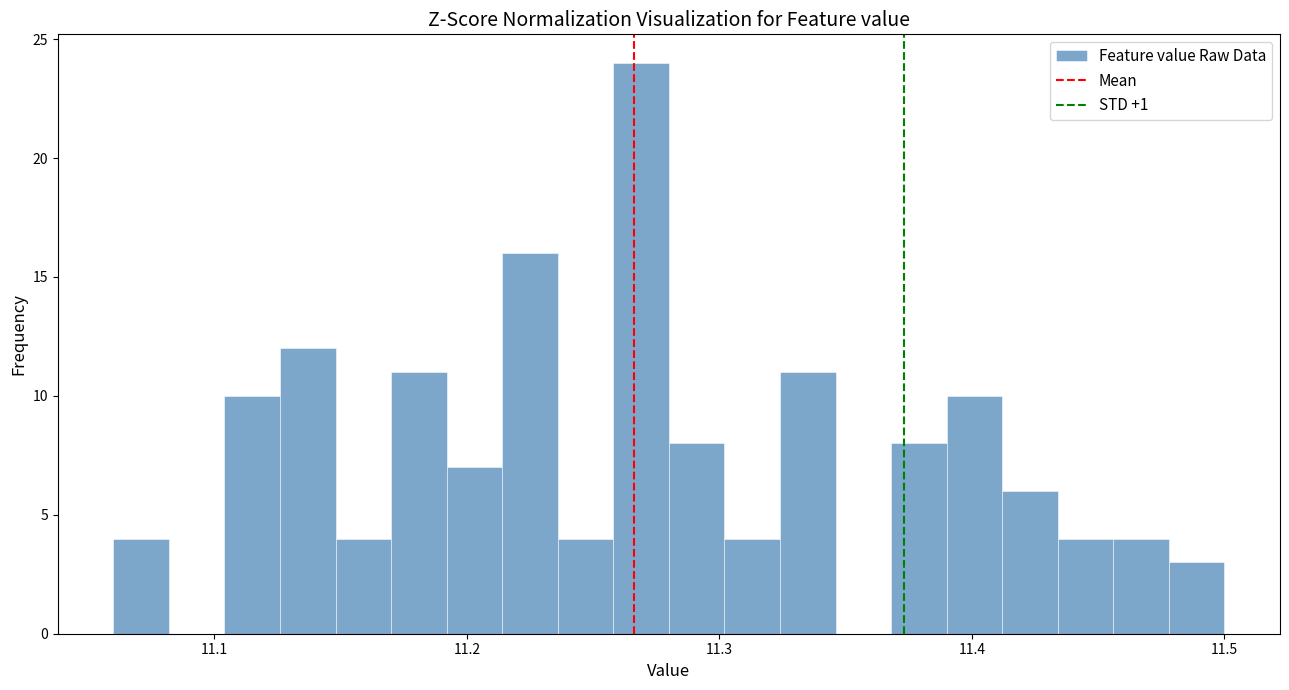

Around what value on the x-axis is the tallest bar? Give the approximate position of its centre, as read against the axis.

11.27